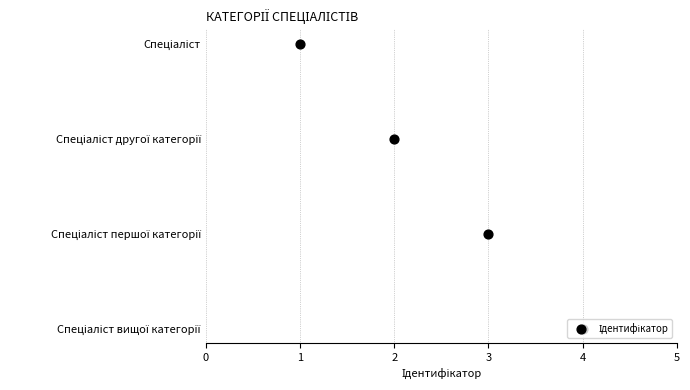

Which has a higher value, 3 or 2?

3